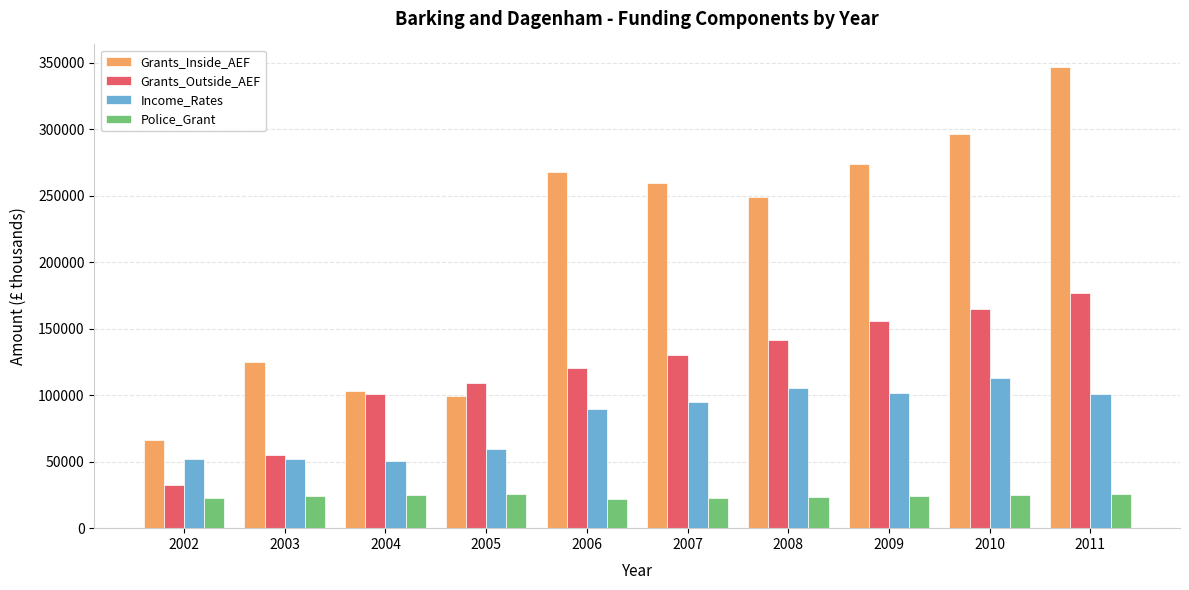

How many values in the Grants_Outside_AEF series are below 130429?

5